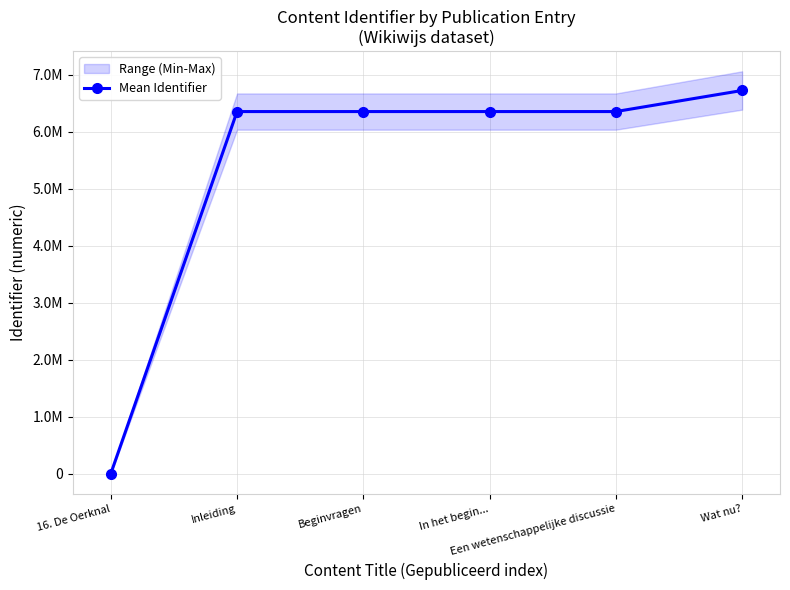

Does the chart display data point markers on the line(s)?

Yes